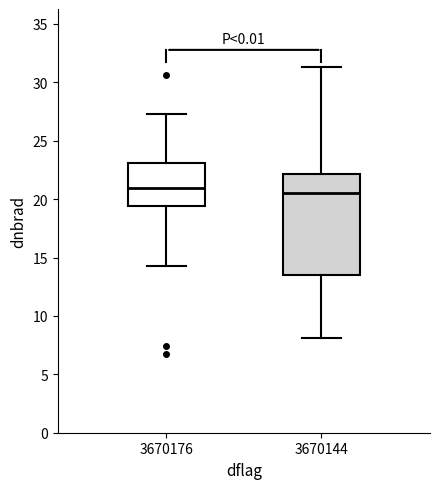

Where does the median line of the box at x = 3670176 sit on the y-axis? The values are not printed on the chart, so give them approximately, as read against the axis.

21.0